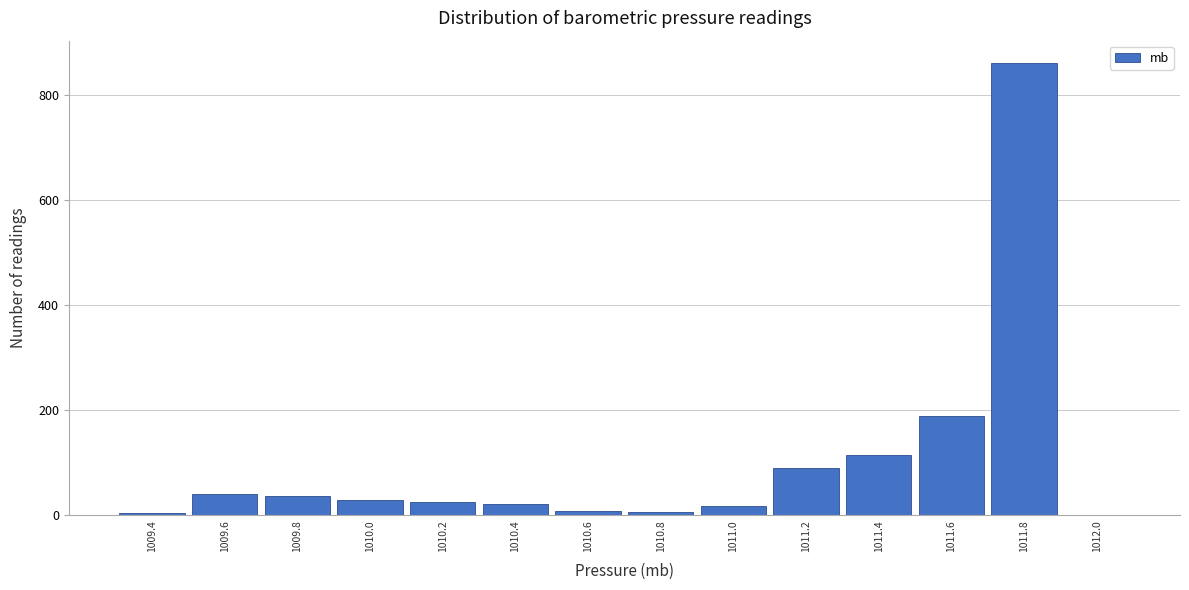

What is the approximate value at 1009.8?

36